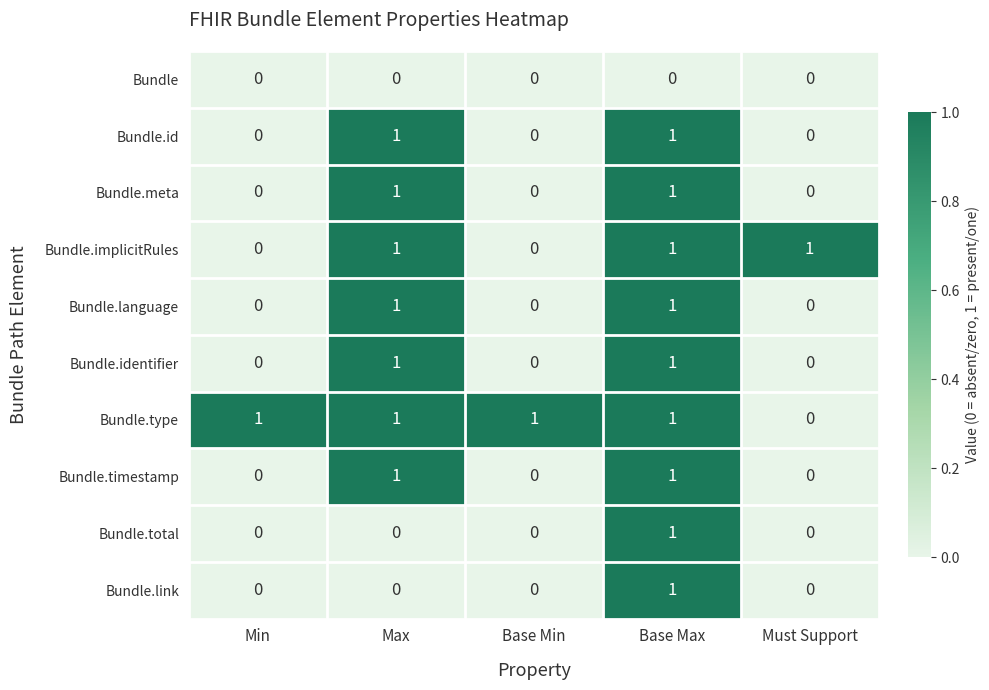

Which category has the lowest value in the Bundle.type series?

Must Support